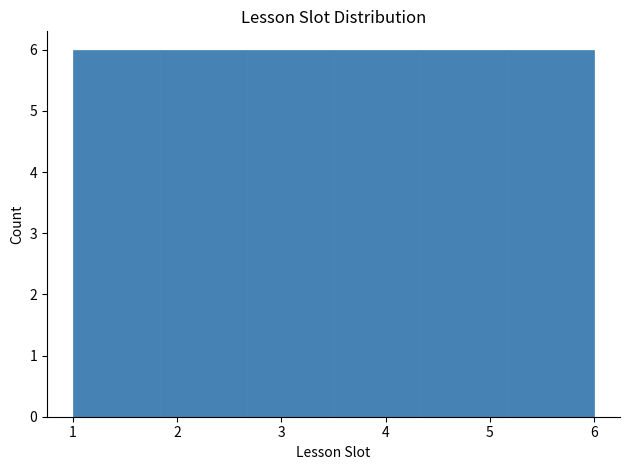

Reading left to right, list every bar in this chart as the range it spans on the x-axis followed by its height. Neither the bar edges nor the heights are printed on the chart, so give them approximately, as read against the axes.

1.0 to 1.8: 6
1.8 to 2.7: 6
2.7 to 3.5: 6
3.5 to 4.3: 6
4.3 to 5.2: 6
5.2 to 6.0: 6